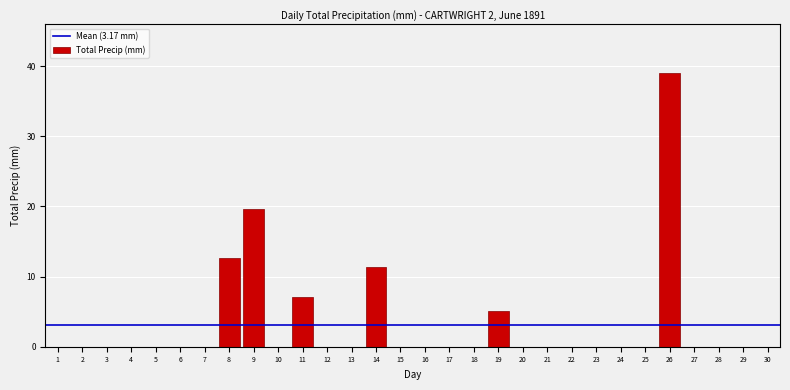

Reading left to right, list all the values displayed in this chart.

1=0.0	2=0.0	3=0.0	4=0.0	5=0.0	6=0.0	7=0.0	8=12.7	9=19.6	10=0.0	11=7.1	12=0.0	13=0.0	14=11.4	15=0.0	16=0.0	17=0.0	18=0.0	19=5.1	20=0.0	21=0.0	22=0.0	23=0.0	24=0.0	25=0.0	26=39.1	27=0.0	28=0.0	29=0.0	30=0.0